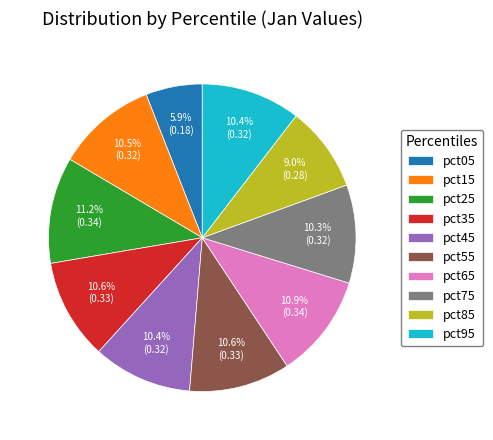

How many segments does this pie chart have?

10